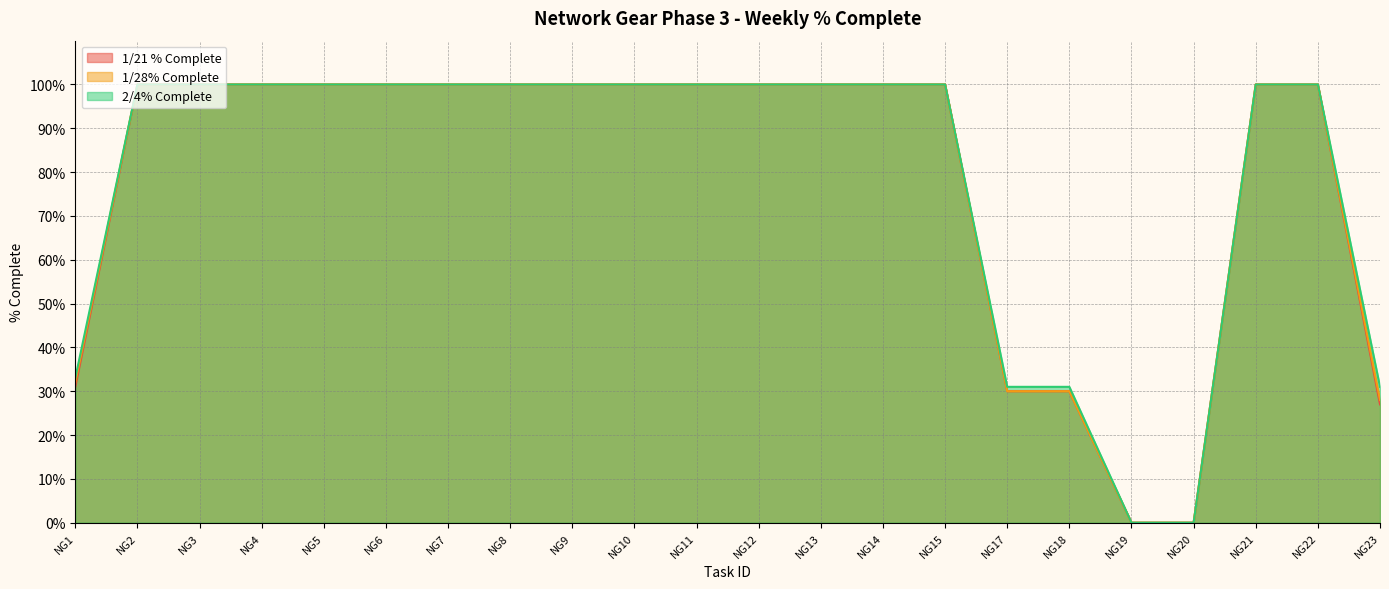

Between NG9 and NG20, which is larger?

NG9